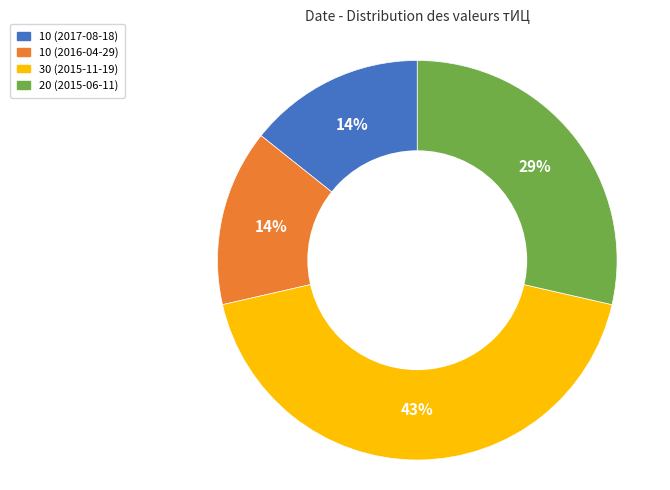

How many slices are in this pie chart?

4